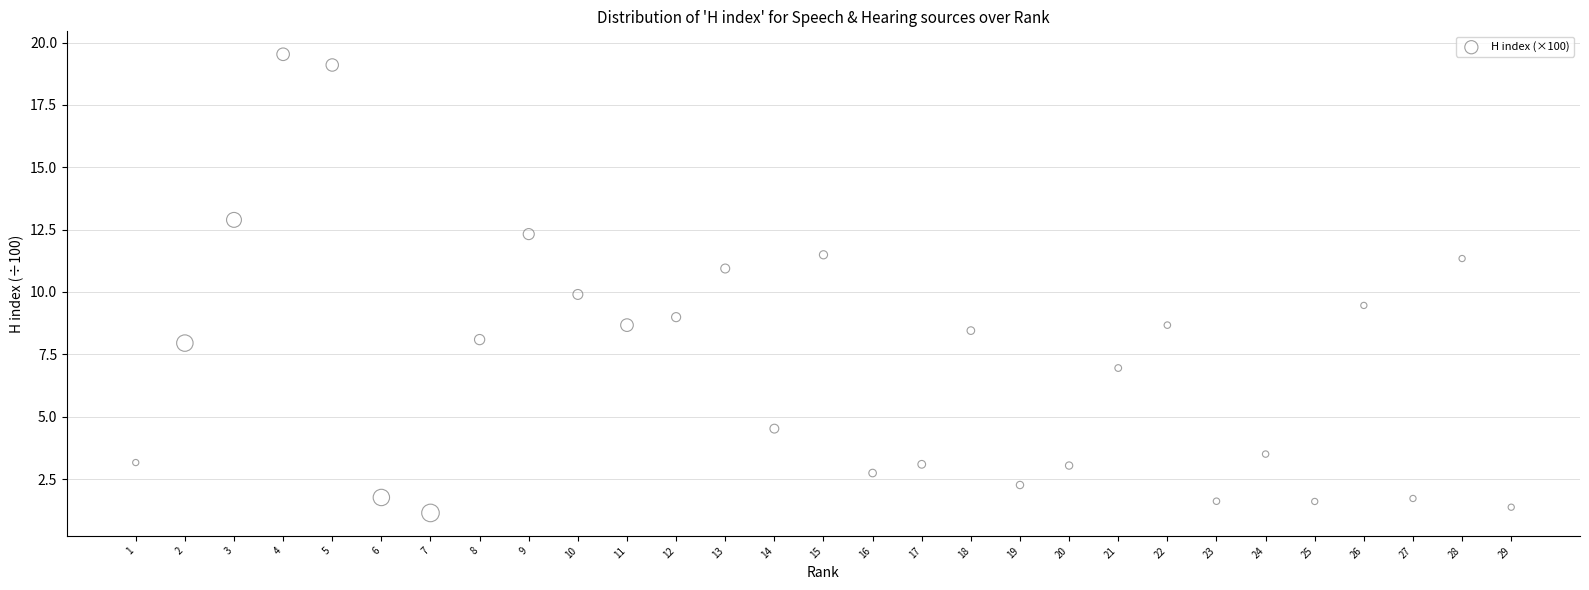

What is the range of Y values (max minus min)?

18.4